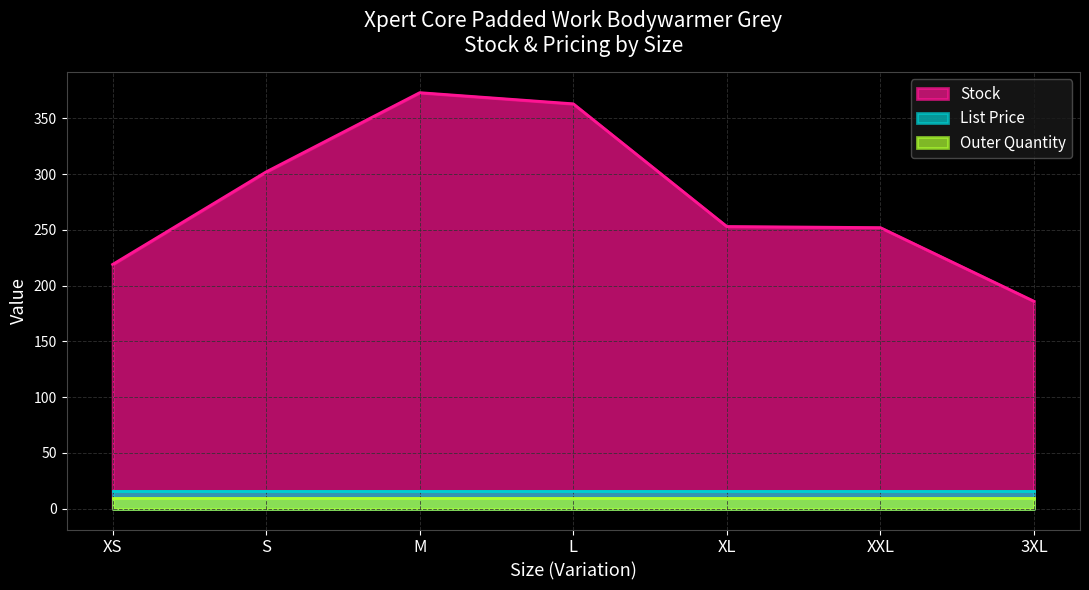

True or false: Outer Quantity and Stock cross at least once.

False